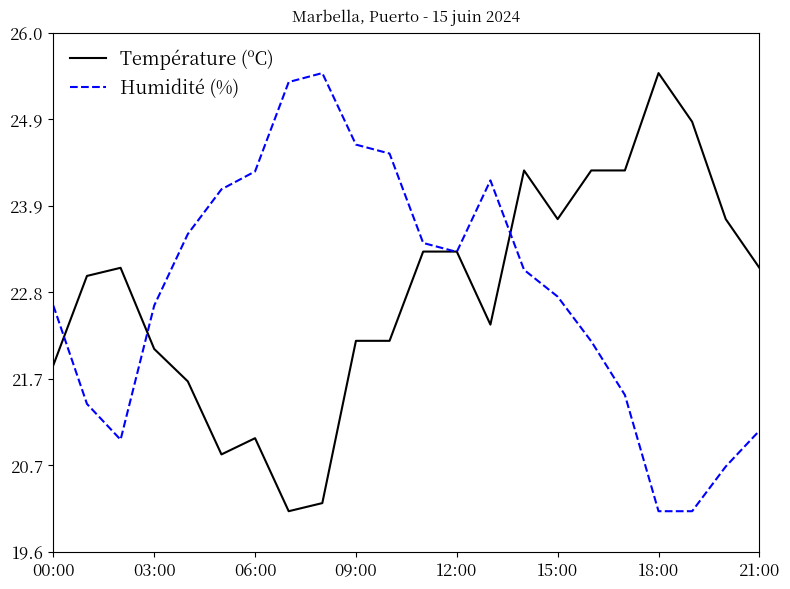

At how many categories does at least one series exceed 25?

3